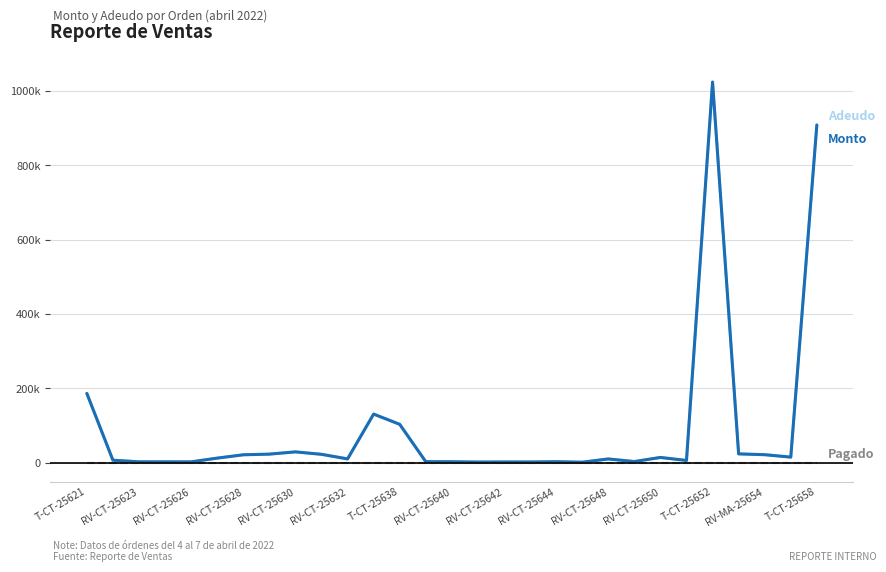

Does the chart have visible grid lines?

Yes